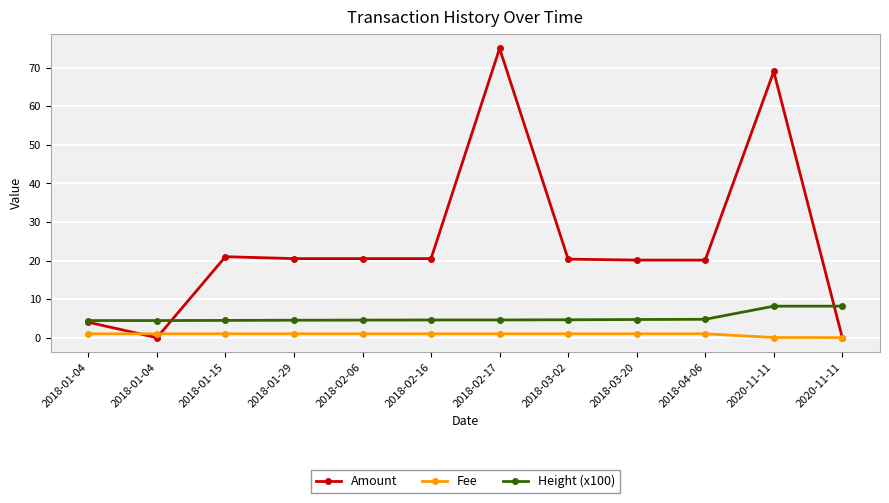

Reading left to right, transcribe all the data shown in this chart.

Amount: 4.0	0.0	21.0	20.5	20.5	20.5	75.0	20.4	20.1	20.1	69.0	0.0
Fee: 1.0	1.0	1.0	1.0	1.0	1.0	1.0	1.0	1.0	1.0	0.0	0.0
Height (x100): 4.4	4.4	4.5	4.5	4.6	4.6	4.6	4.6	4.7	4.8	8.2	8.2